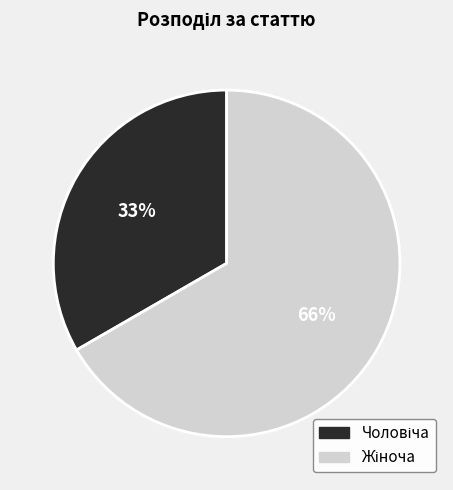

Rank the categories by value from lowest to highest.

Чоловіча, Жіноча